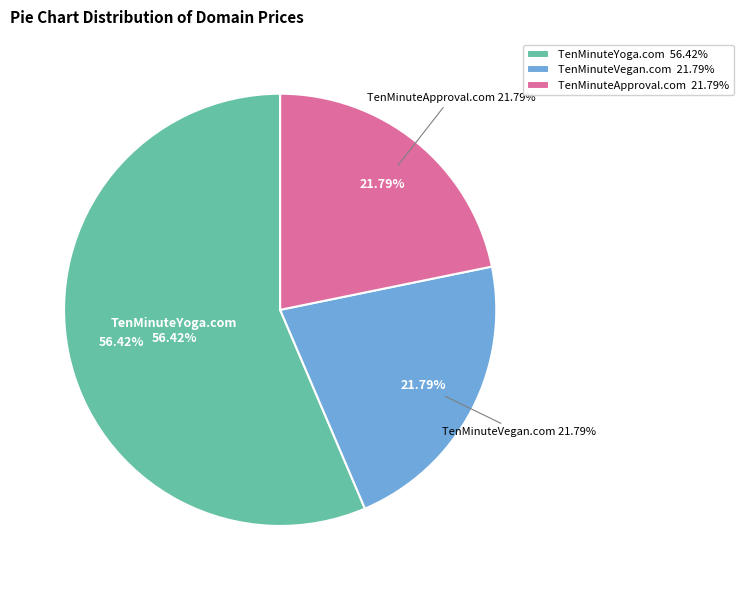

Combined, do TenMinuteYoga.com and TenMinuteVegan.com account for over 50%?

Yes